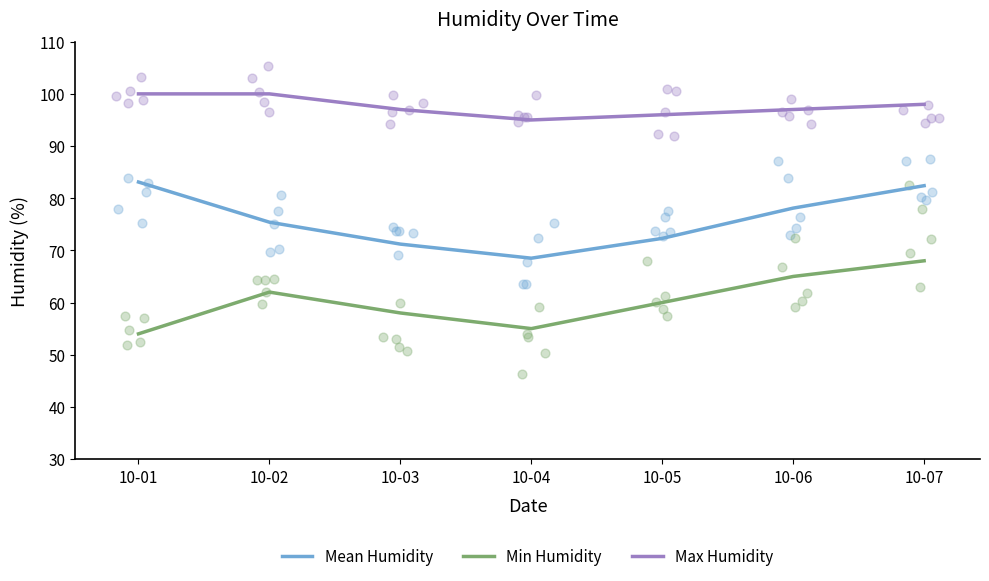

At which category is the sum across all series the highest?

10-07